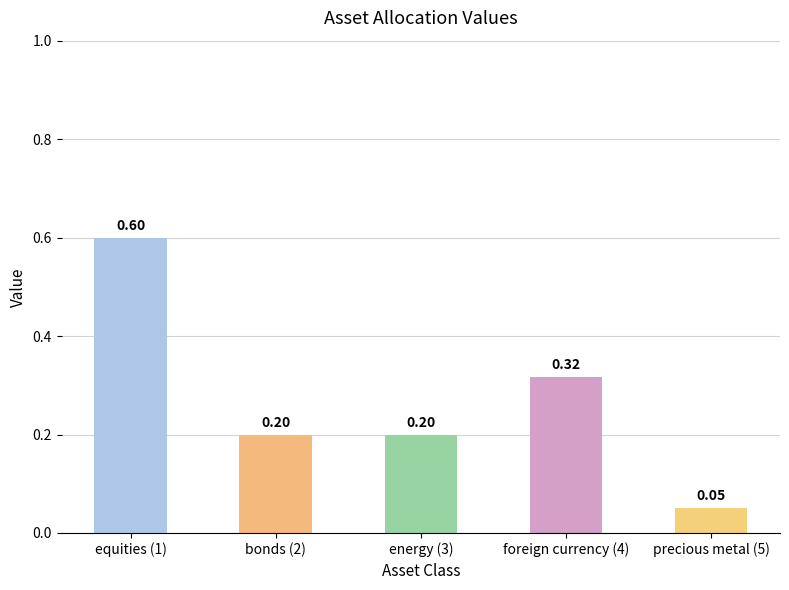

What position from the right is energy (3)?

3